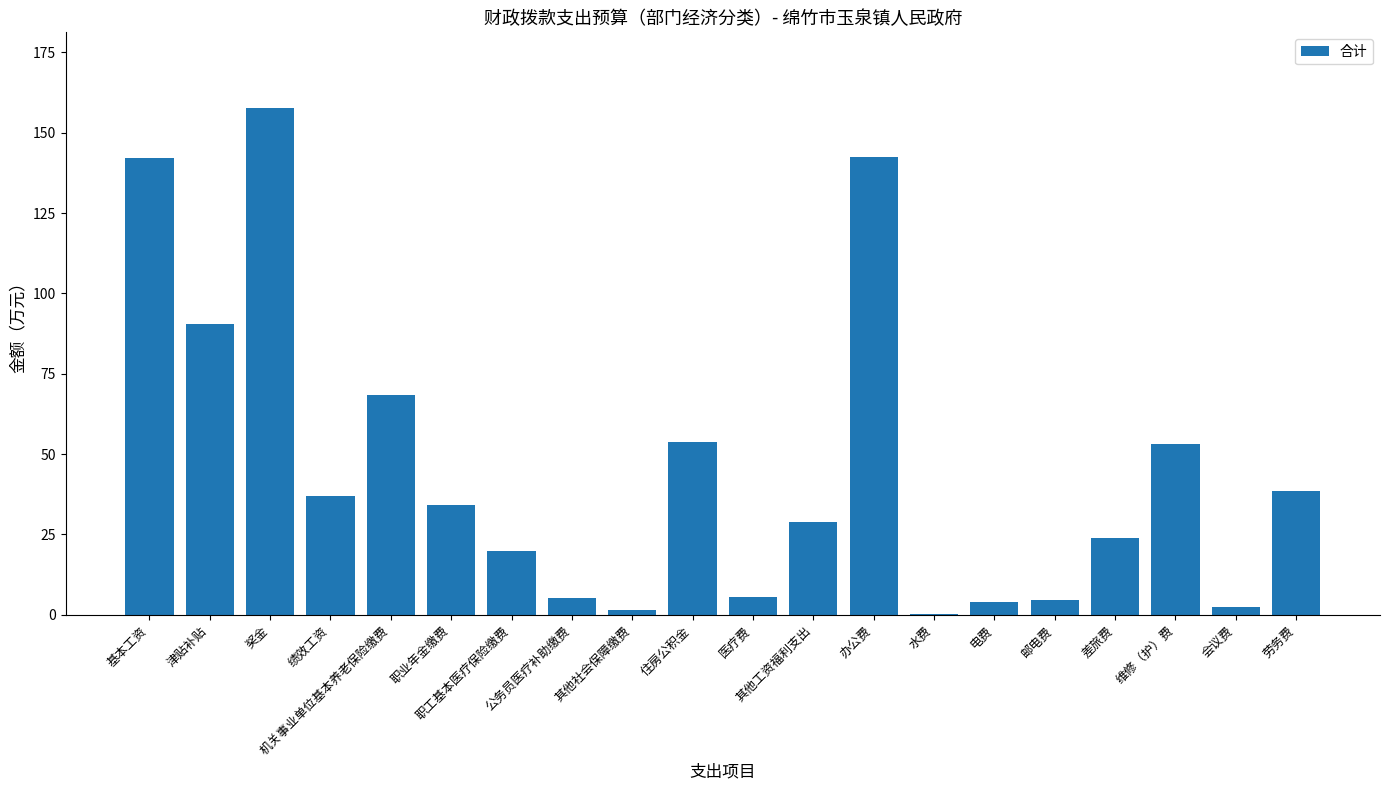

Where does the data first go above 34?

基本工资